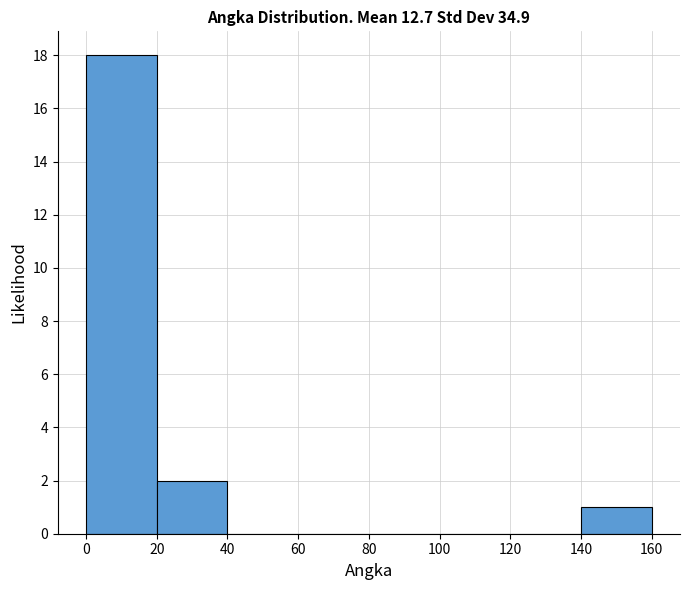

What is the height of the bar covering 20 to 40 on the x-axis? The values are not printed on the chart, so give them approximately, as read against the axis.

2